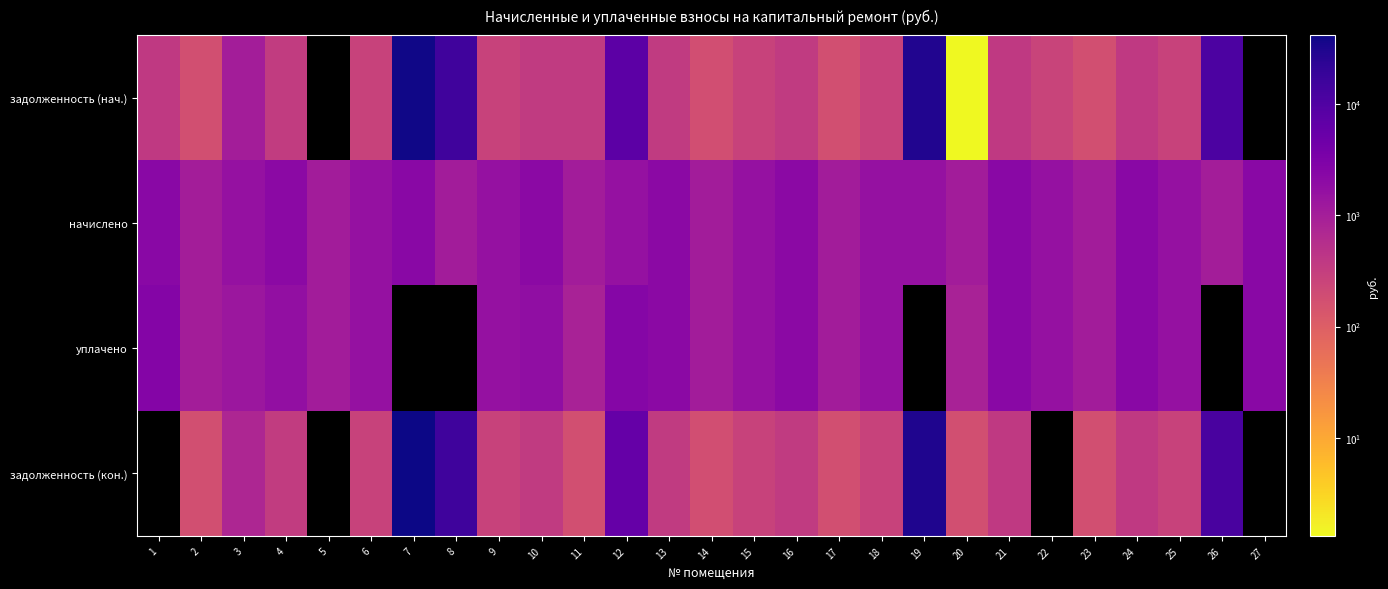

Which label corresponds to the smallest value in the chart?

20